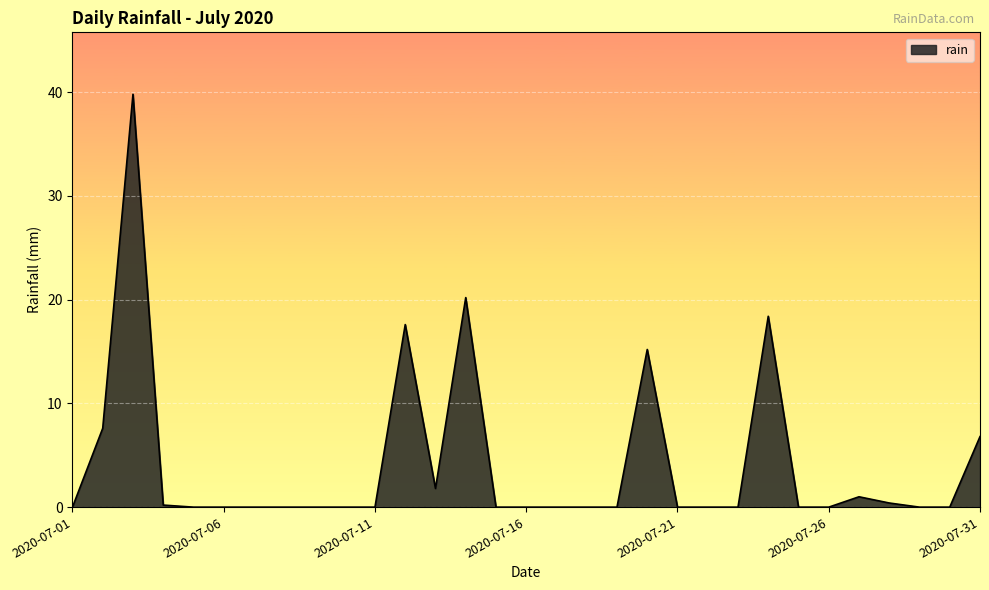

What is the difference between the maximum and minimum values?

39.8